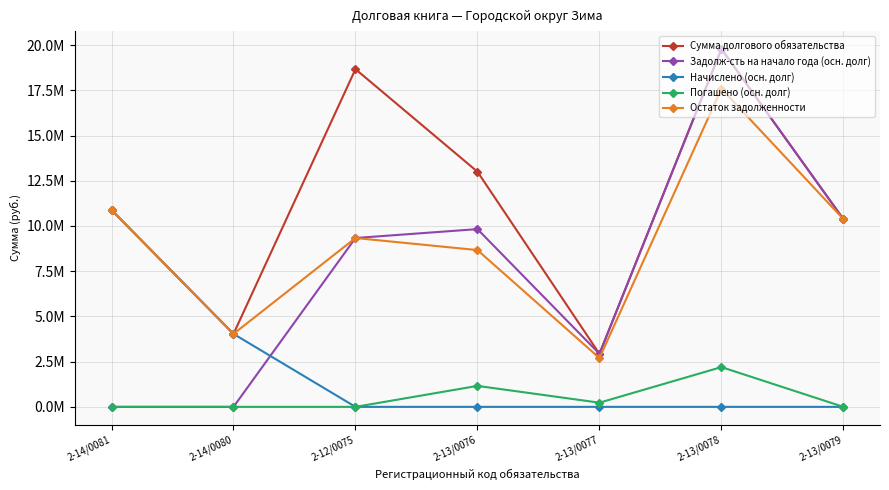

Is it true that Сумма долгового обязательства equals 4619440.9 at 2-13/0078?

False